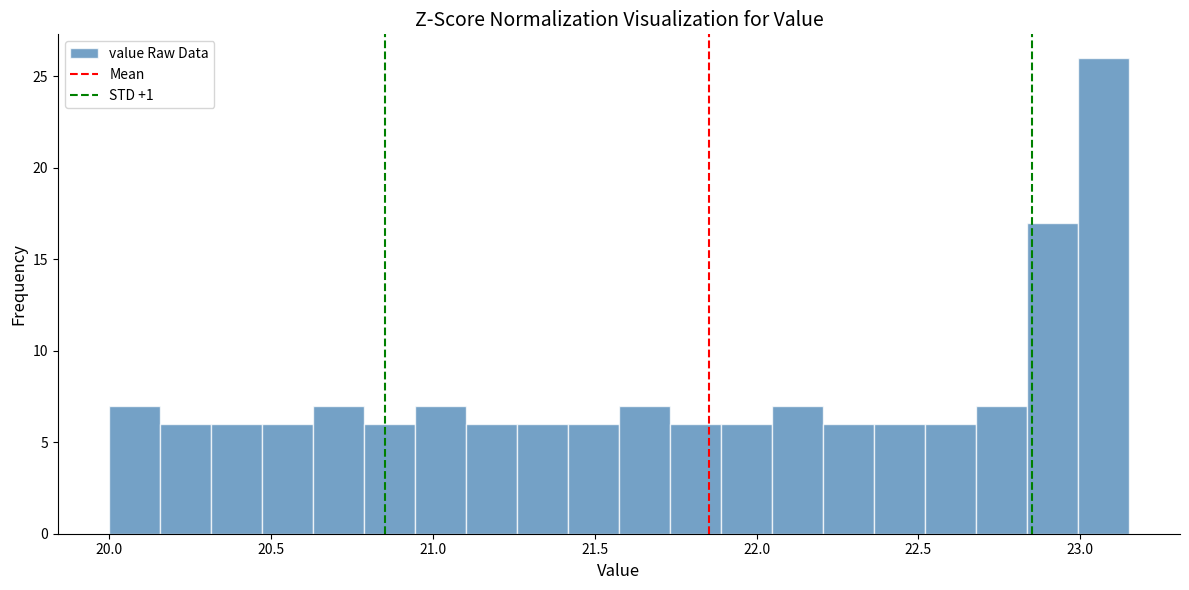

Around what value on the x-axis is the tallest bar? Give the approximate position of its centre, as read against the axis.

23.05